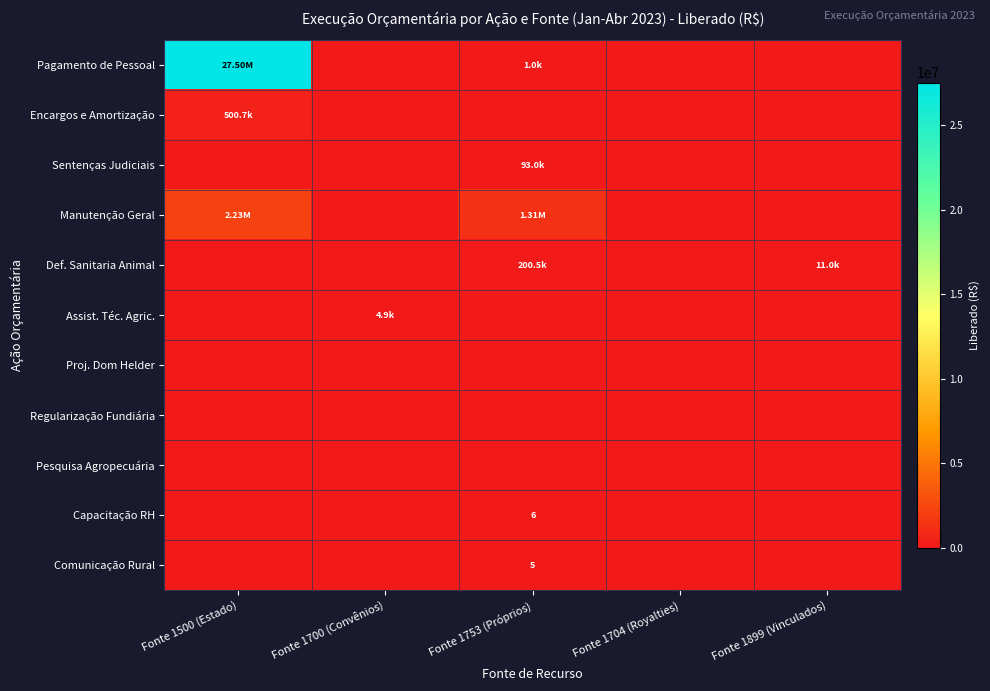

What is the difference between the Capacitação RH values at Fonte 1753 (Próprios) and Fonte 1899 (Vinculados)?

6.0